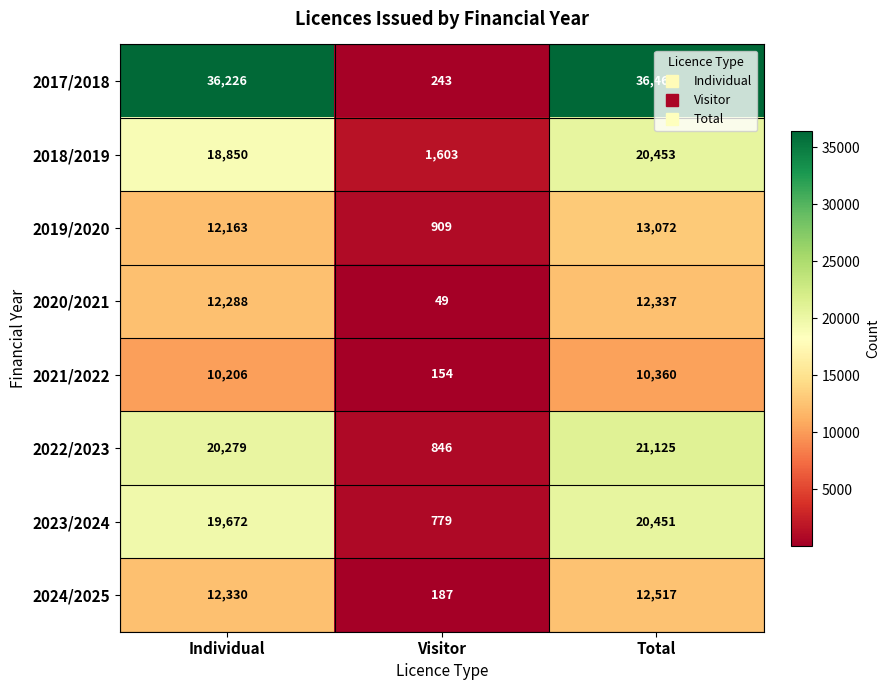

The 2017/2018 series shows 36469 at Total. True or false?

True